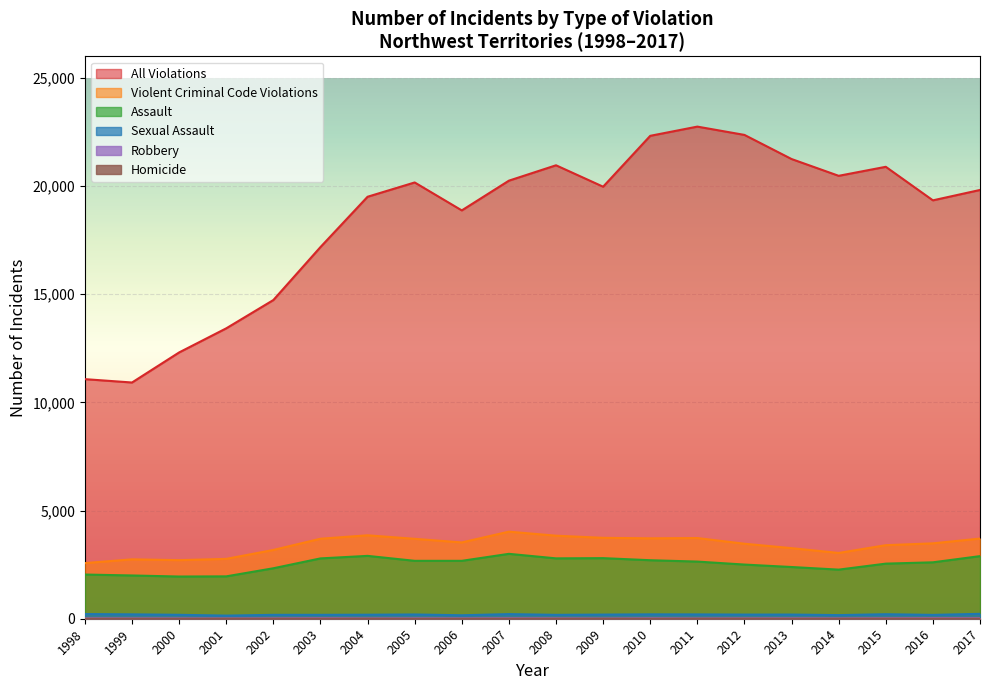

Is it true that Assault equals 3263 at 2001?

False